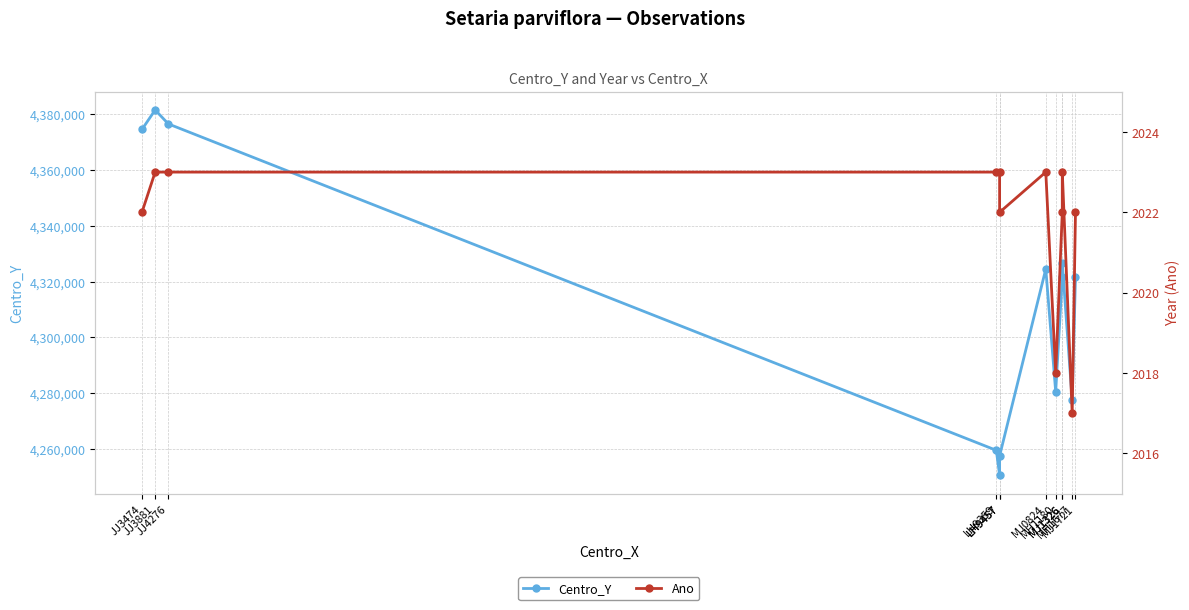

Read the Centro_Y value at MH1677, to the nearest 50.

4277500